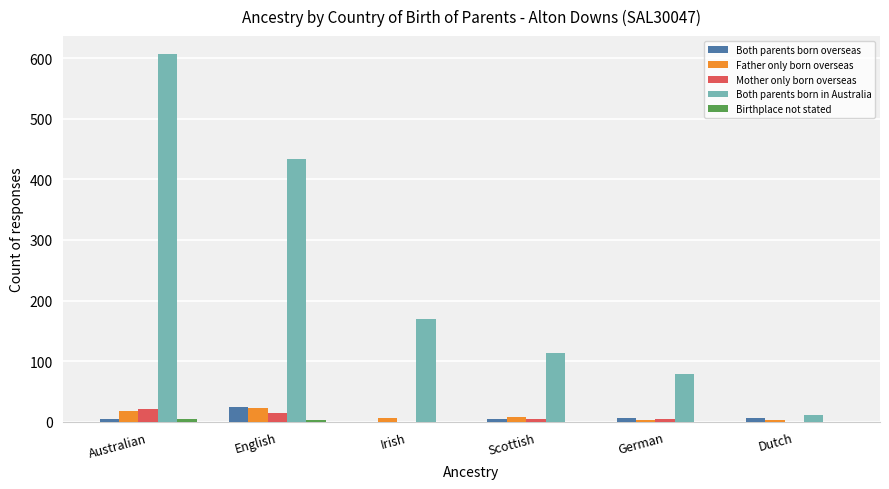

Which category has the highest value across all series?

Australian